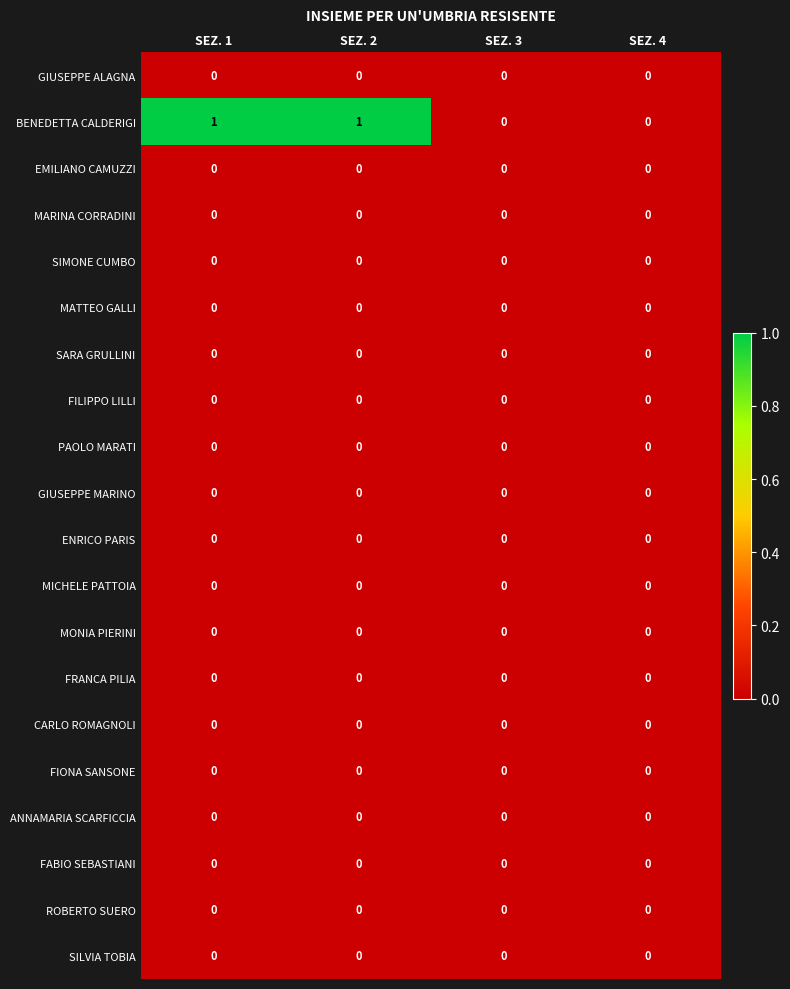

Is it true that MATTEO GALLI equals 0 at SEZ. 3?

True